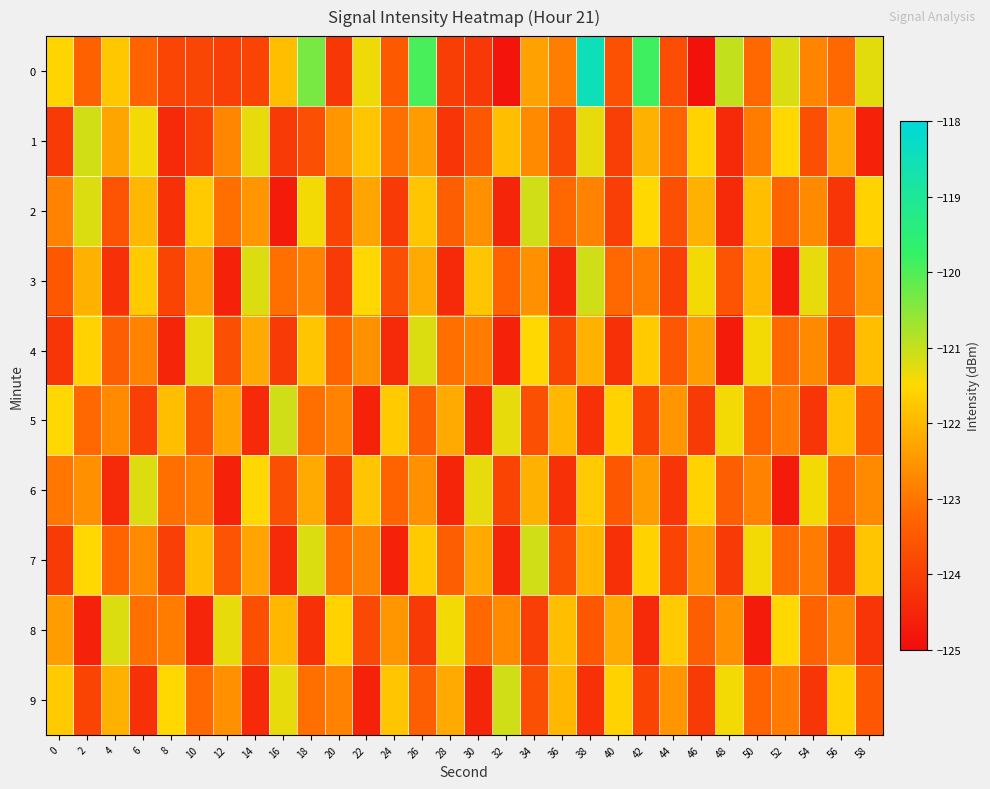

At which category is the sum across all series the highest?

38